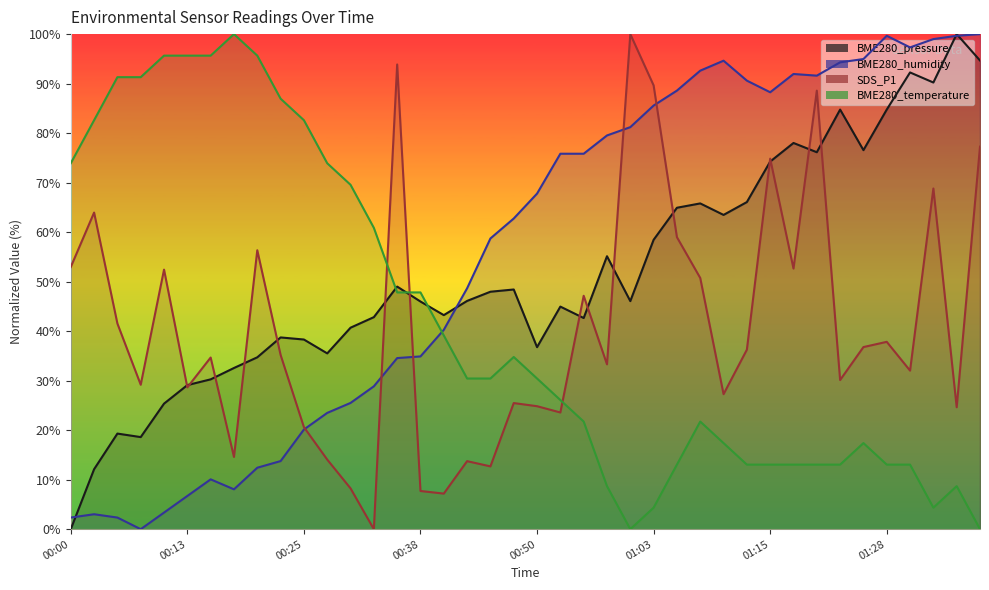

Reading left to right, transcribe all the data shown in this chart.

BME280_pressure: 00:00=0.0	00:02=12.1	00:05=19.3	00:08=18.6	00:10=25.4	00:13=29.1	00:15=30.3	00:18=32.6	00:20=34.7	00:23=38.7	00:25=38.3	00:28=35.5	00:30=40.7	00:33=42.8	00:35=49.0	00:38=46.0	00:40=43.2	00:43=46.1	00:45=48.0	00:48=48.4	00:50=36.8	00:53=45.0	00:55=42.7	00:58=55.1	01:00=46.1	01:03=58.5	01:05=64.9	01:08=65.8	01:10=63.5	01:13=66.1	01:15=74.3	01:18=78.0	01:20=76.1	01:23=84.8	01:25=76.6	01:28=84.8	01:30=92.3	01:33=90.2	01:35=100.0	01:37=94.7
BME280_humidity: 00:00=2.3	00:02=3.0	00:05=2.3	00:08=0.0	00:10=3.4	00:13=6.7	00:15=10.1	00:18=8.1	00:20=12.4	00:23=13.8	00:25=20.1	00:28=23.5	00:30=25.5	00:33=28.9	00:35=34.6	00:38=34.9	00:40=40.3	00:43=48.7	00:45=58.7	00:48=62.8	00:50=67.8	00:53=75.8	00:55=75.8	00:58=79.5	01:00=81.2	01:03=85.6	01:05=88.6	01:08=92.6	01:10=94.6	01:13=90.6	01:15=88.3	01:18=91.9	01:20=91.6	01:23=94.3	01:25=95.0	01:28=99.7	01:30=97.3	01:33=99.0	01:35=99.7	01:37=100.0
SDS_P1: 00:00=53.0	00:02=64.0	00:05=41.5	00:08=29.2	00:10=52.4	00:13=28.6	00:15=34.7	00:18=14.6	00:20=56.3	00:23=35.2	00:25=20.6	00:28=14.1	00:30=8.2	00:33=0.0	00:35=93.9	00:38=7.7	00:40=7.2	00:43=13.7	00:45=12.7	00:48=25.5	00:50=24.8	00:53=23.6	00:55=47.1	00:58=33.3	01:00=100.0	01:03=89.6	01:05=59.0	01:08=50.7	01:10=27.3	01:13=36.3	01:15=74.8	01:18=52.6	01:20=88.6	01:23=30.1	01:25=36.8	01:28=37.8	01:30=32.0	01:33=68.8	01:35=24.6	01:37=77.3
BME280_temperature: 00:00=73.9	00:02=82.6	00:05=91.3	00:08=91.3	00:10=95.7	00:13=95.7	00:15=95.7	00:18=100.0	00:20=95.7	00:23=87.0	00:25=82.6	00:28=73.9	00:30=69.6	00:33=60.9	00:35=47.8	00:38=47.8	00:40=39.1	00:43=30.4	00:45=30.4	00:48=34.8	00:50=30.4	00:53=26.1	00:55=21.7	00:58=8.7	01:00=0.0	01:03=4.3	01:05=13.0	01:08=21.7	01:10=17.4	01:13=13.0	01:15=13.0	01:18=13.0	01:20=13.0	01:23=13.0	01:25=17.4	01:28=13.0	01:30=13.0	01:33=4.3	01:35=8.7	01:37=0.0